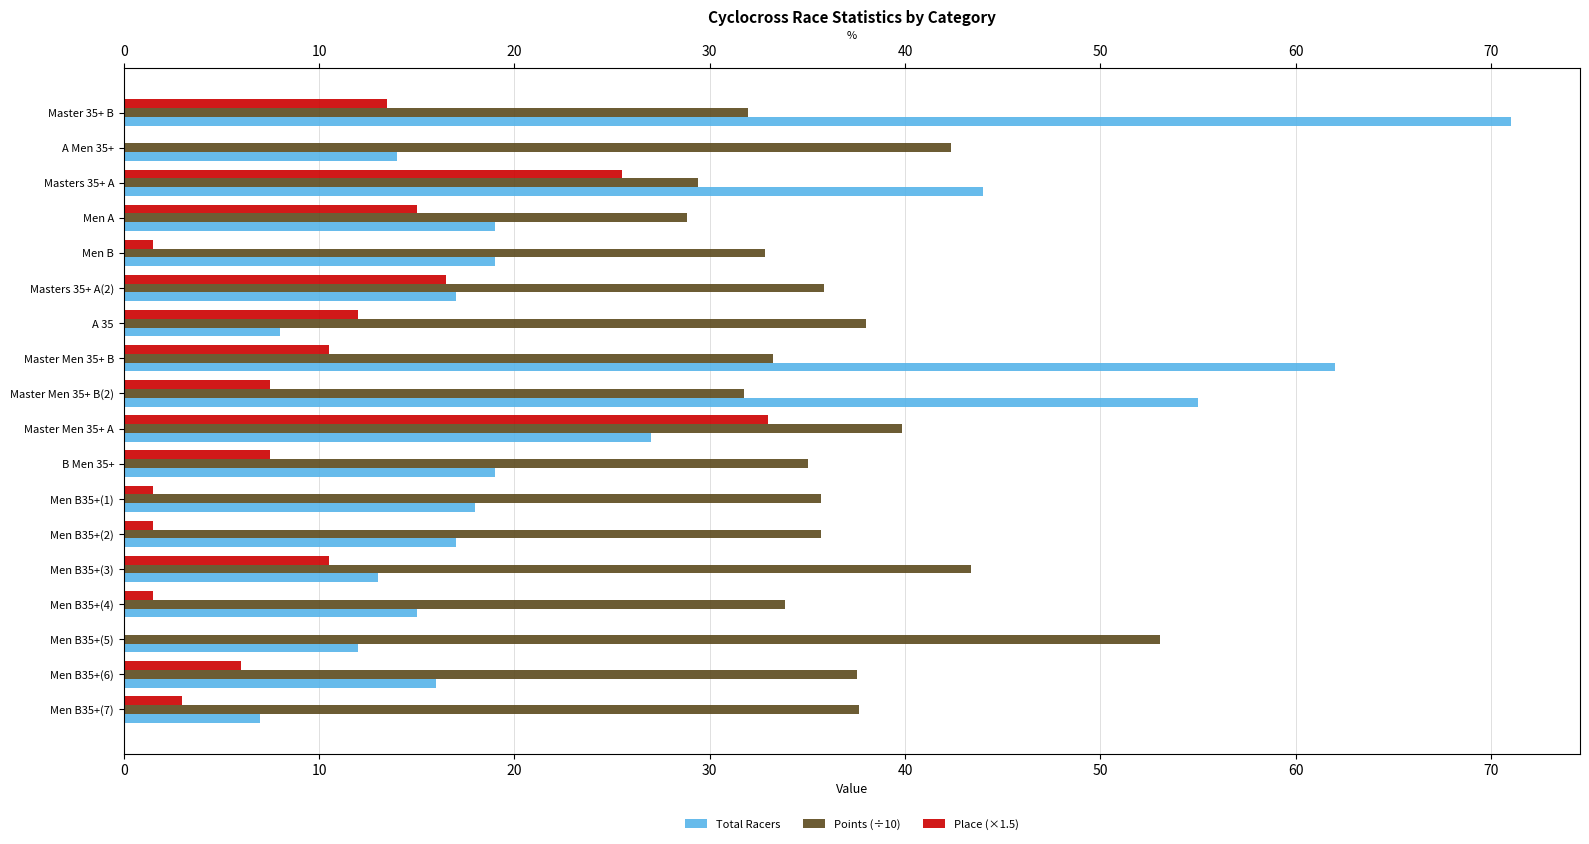

Reading left to right, transcribe all the data shown in this chart.

Total Racers: 71.0	14.0	44.0	19.0	19.0	17.0	8.0	62.0	55.0	27.0	19.0	18.0	17.0	13.0	15.0	12.0	16.0	7.0
Points (÷10): 31.9	42.3	29.4	28.8	32.8	35.8	38.0	33.2	31.8	39.8	35.0	35.7	35.7	43.4	33.8	53.1	37.6	37.6
Place (×1.5): 13.5	0.0	25.5	15.0	1.5	16.5	12.0	10.5	7.5	33.0	7.5	1.5	1.5	10.5	1.5	0.0	6.0	3.0